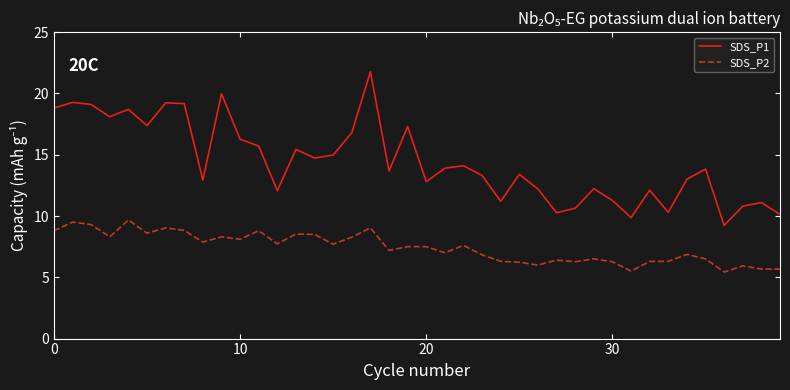

Which series has the largest total across all categories?

SDS_P1